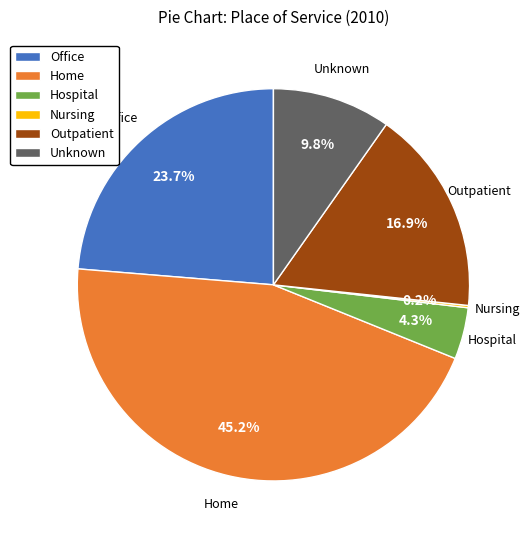

Does any single category account for the majority?

No